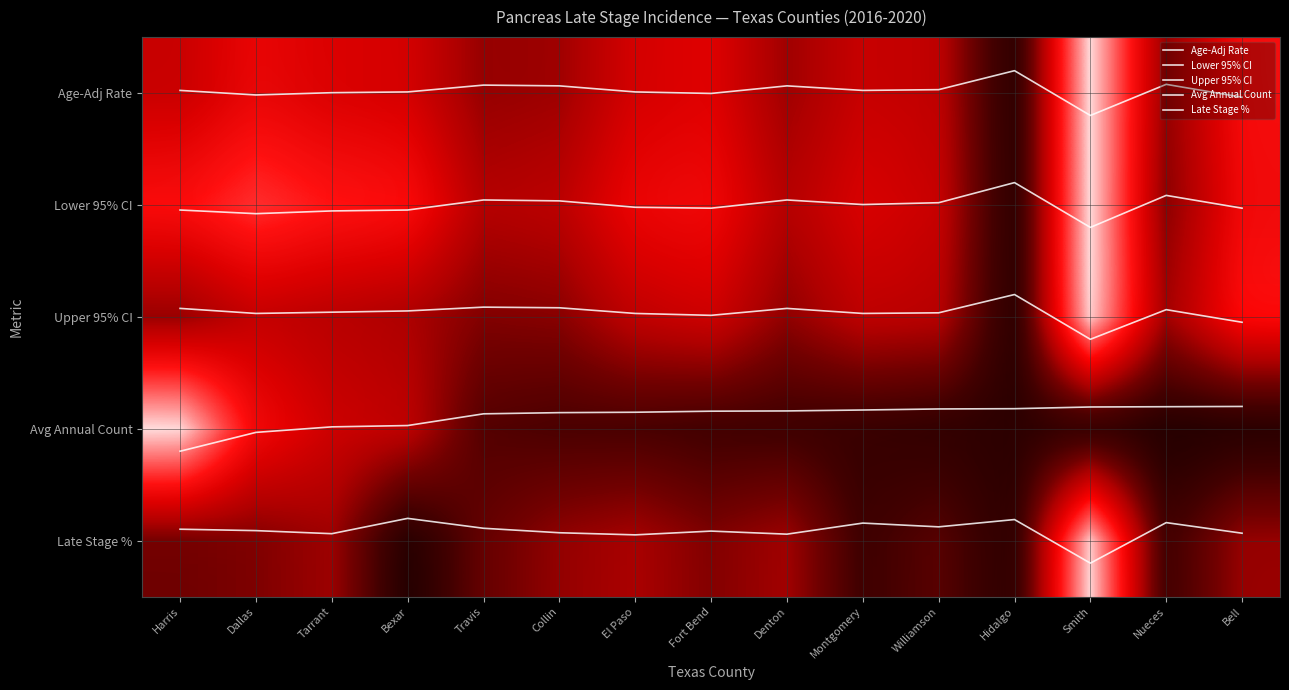

At how many categories does at least one series exceed 2?

15